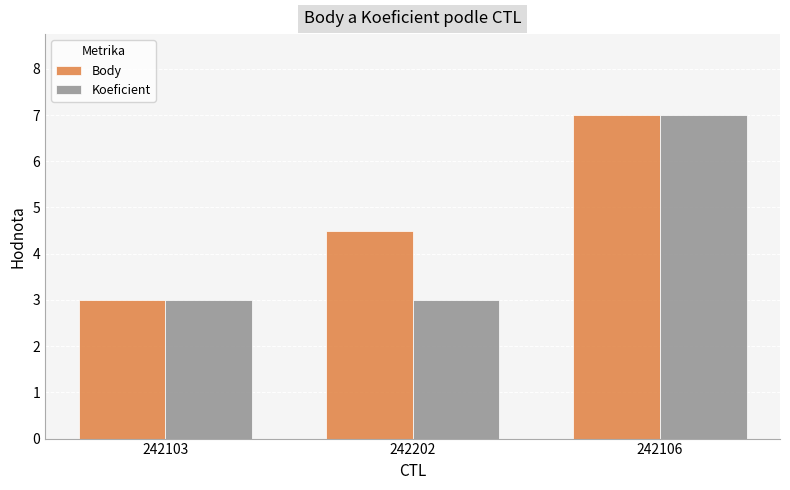

What are all the series names shown in the legend?

Body, Koeficient